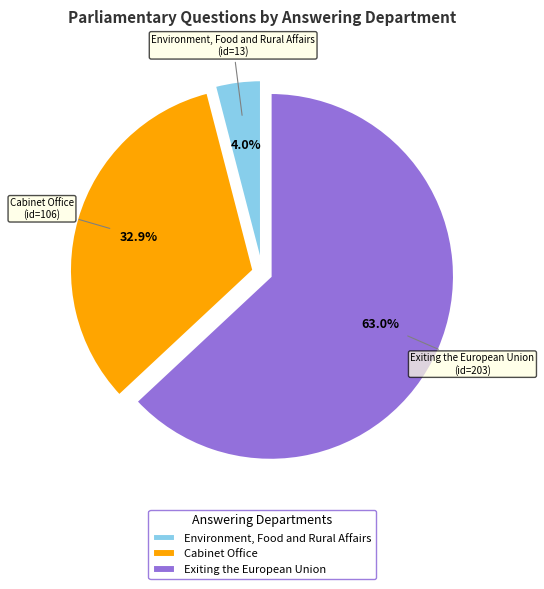

True or false: Exiting the European Union accounts for 63% of the total.

True